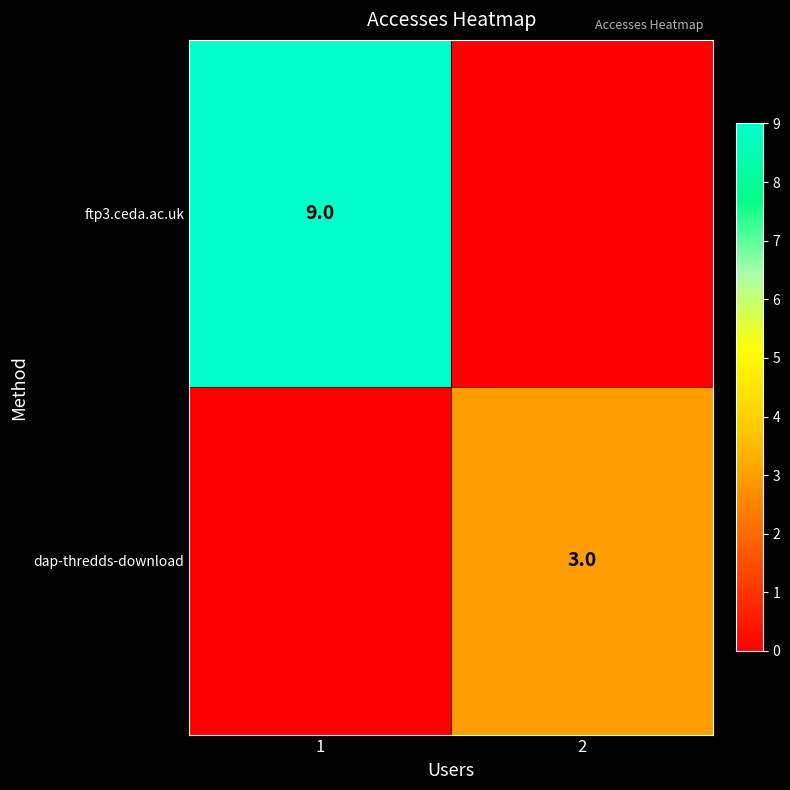

Is it true that ftp3.ceda.ac.uk equals 4 at 1?

False